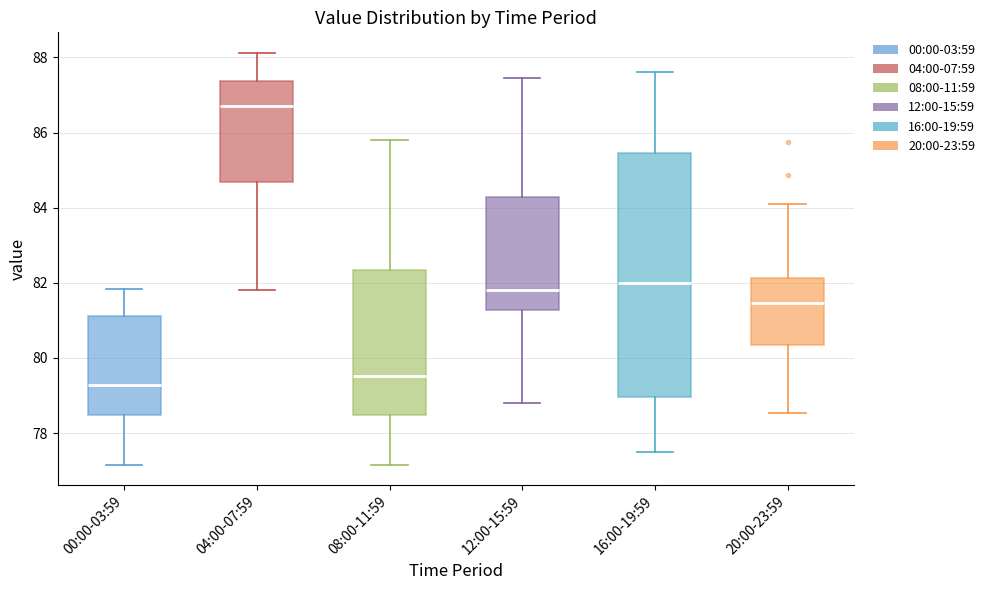

Reading left to right, read every box against the y-axis: the position of its median line, the range the box covers, and the ends of its whiskers. The values are not printed on the chart, so give them approximately, as read against the axis.

00:00-03:59: median 79.2, box 78.4 to 81.2, whiskers 77.2 to 81.8
04:00-07:59: median 86.8, box 84.6 to 87.4, whiskers 81.8 to 88.2
08:00-11:59: median 79.6, box 78.4 to 82.4, whiskers 77.2 to 85.8
12:00-15:59: median 81.8, box 81.2 to 84.2, whiskers 78.8 to 87.4
16:00-19:59: median 82.0, box 79.0 to 85.4, whiskers 77.6 to 87.6
20:00-23:59: median 81.4, box 80.4 to 82.2, whiskers 78.6 to 84.2